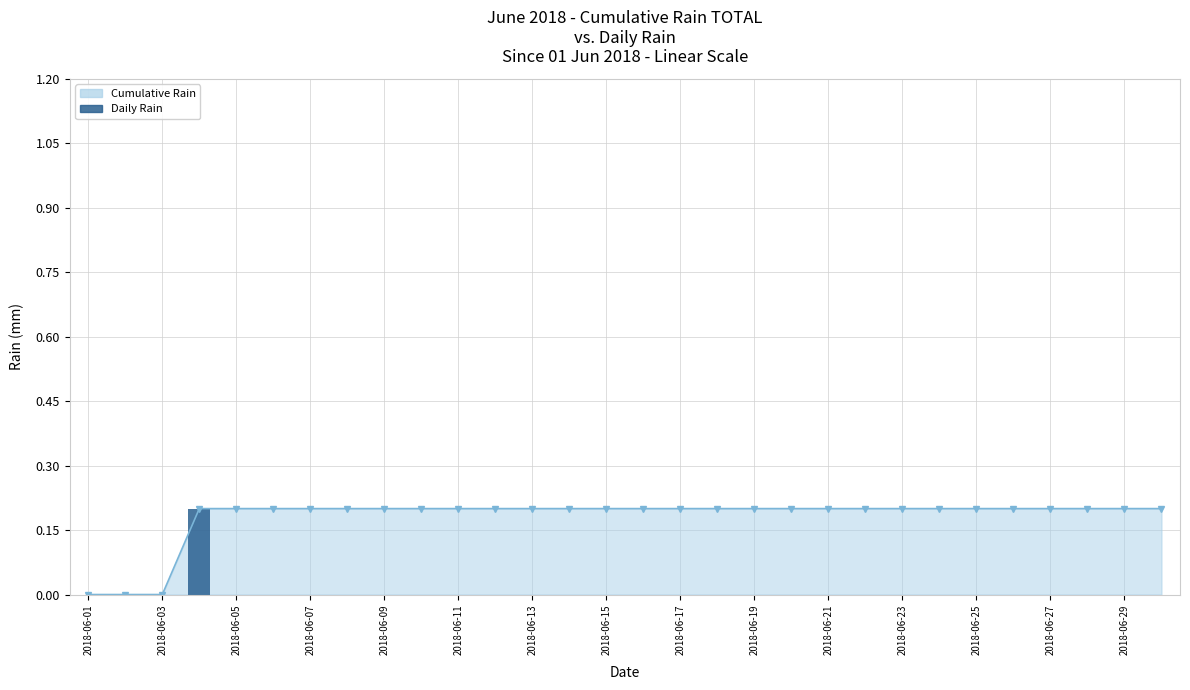

The value of Cumulative Rain at 2018-06-19 is 0.2. True or false?

True